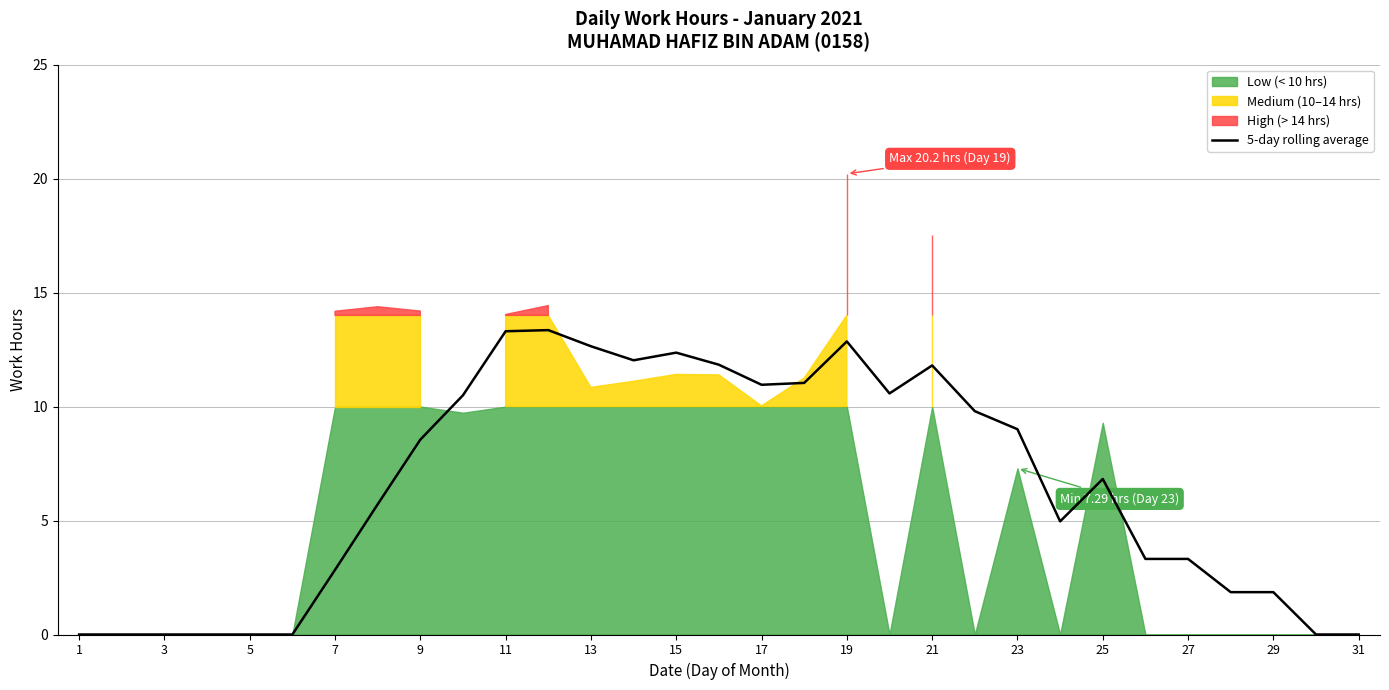

Is it true that 5-day rolling average equals 0.0 at 3?

True